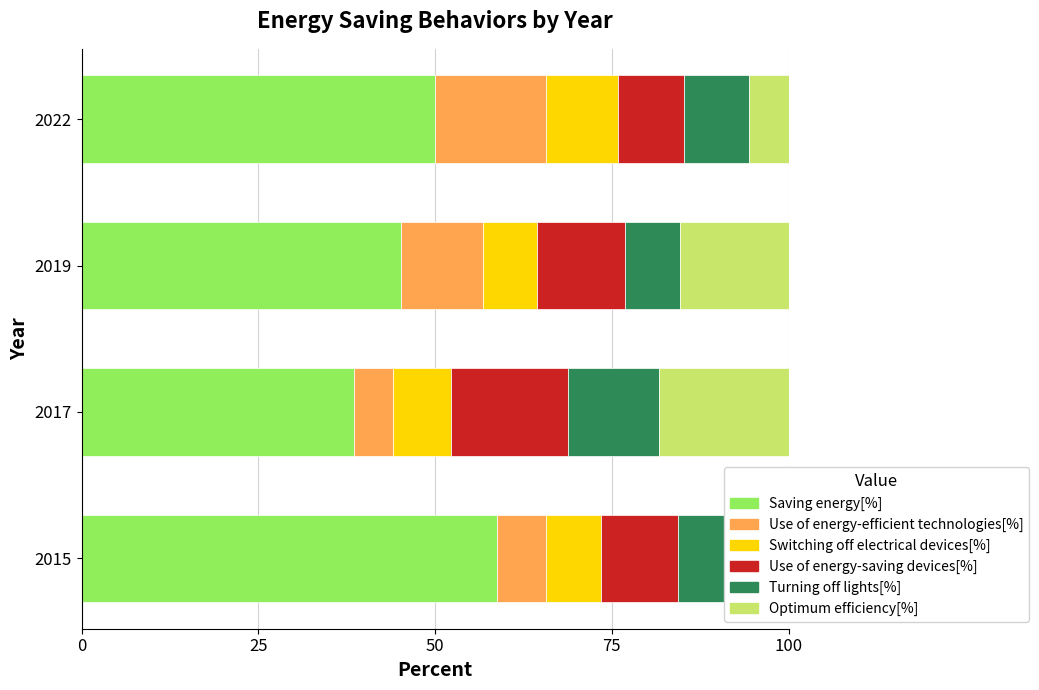

At which label is Saving energy[%] closest to 48?

2022